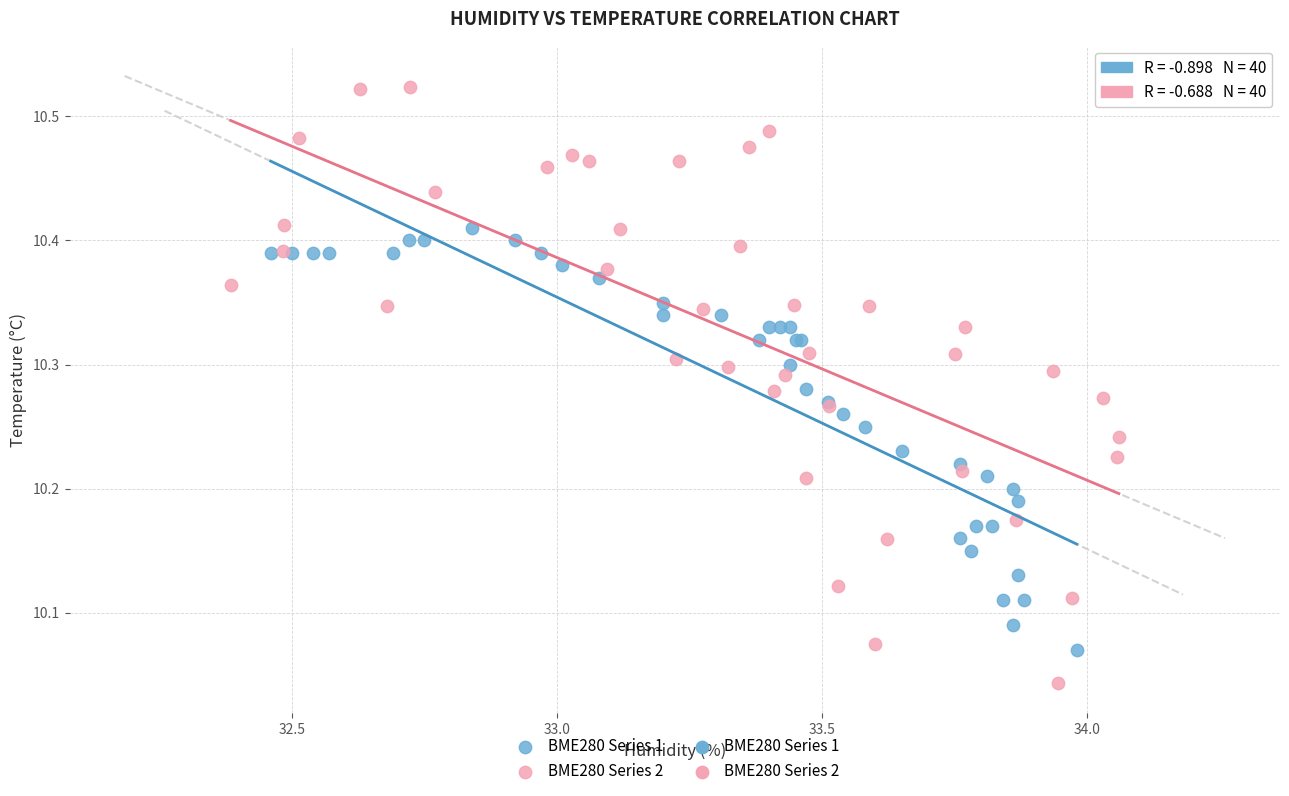

Which series contains the highest Y value?

BME280 Series 2